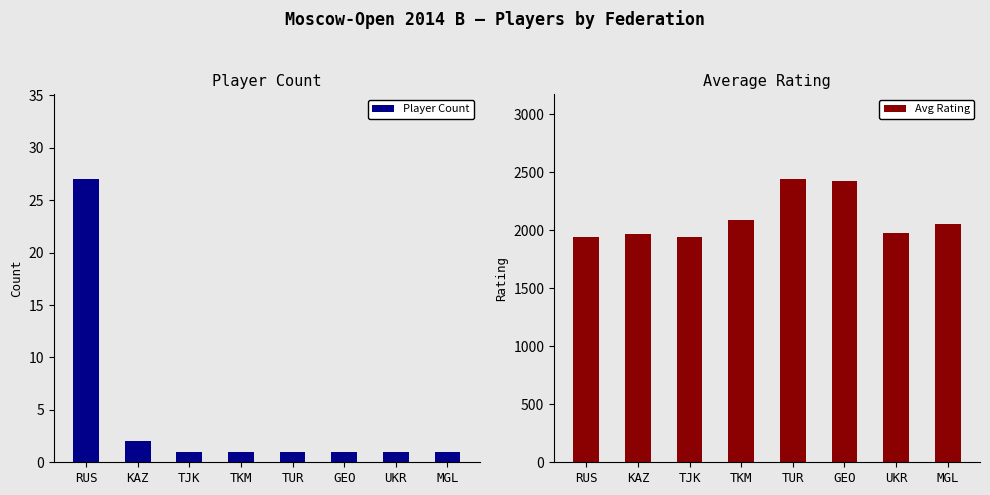

What is the total value across all series at UKR?

1978